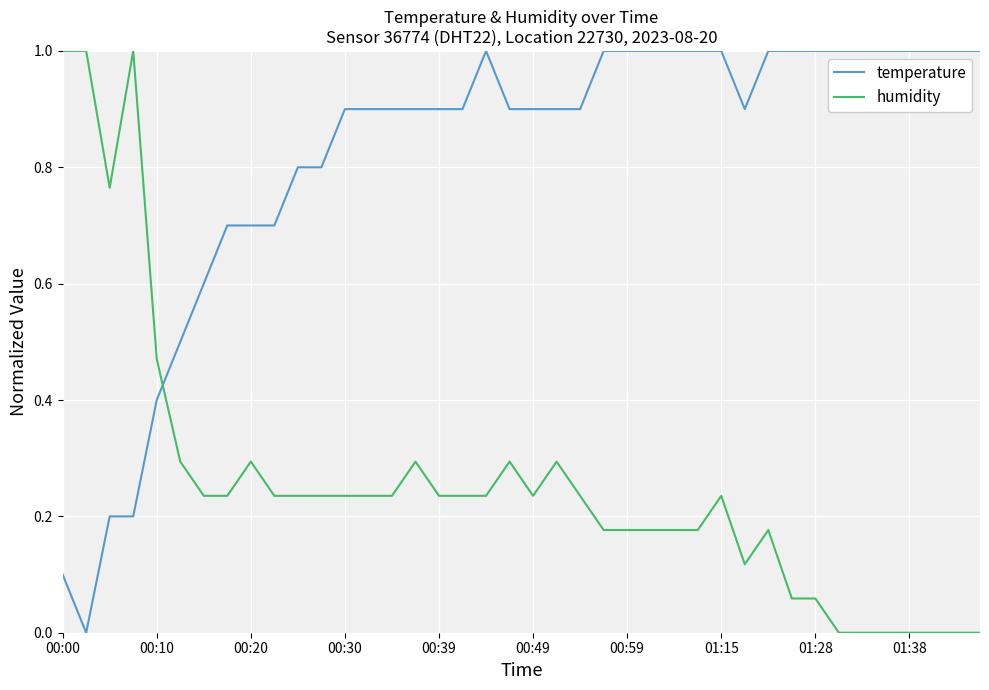

What is the maximum value shown in the chart?

1.0